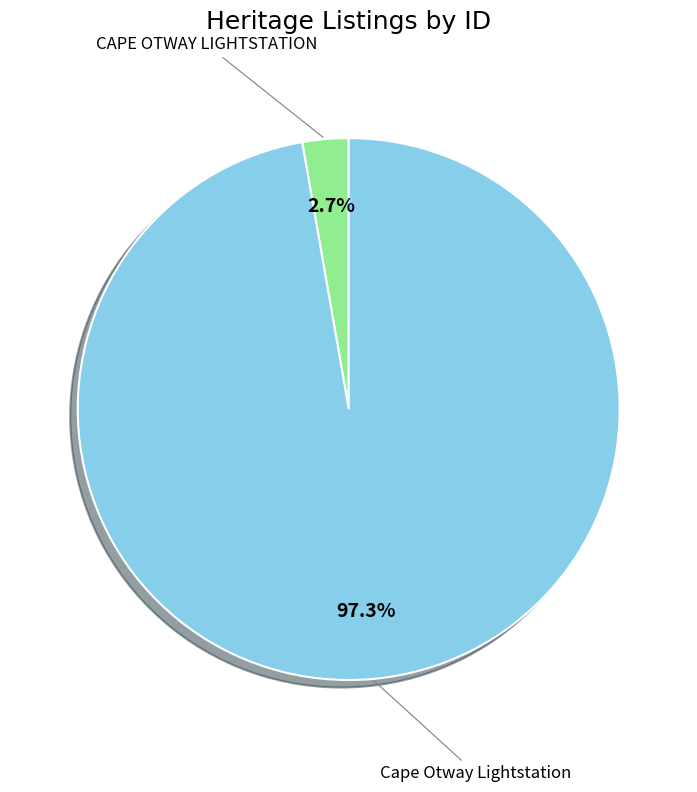

Count the number of slices in the pie.

2